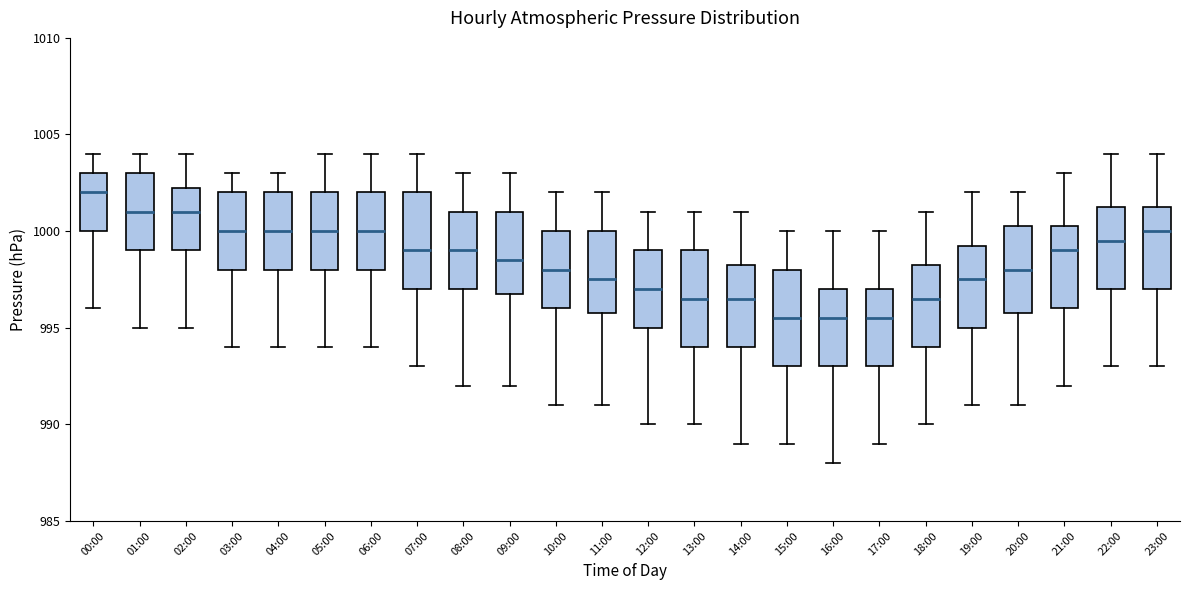

Which box has the highest median line?

00:00